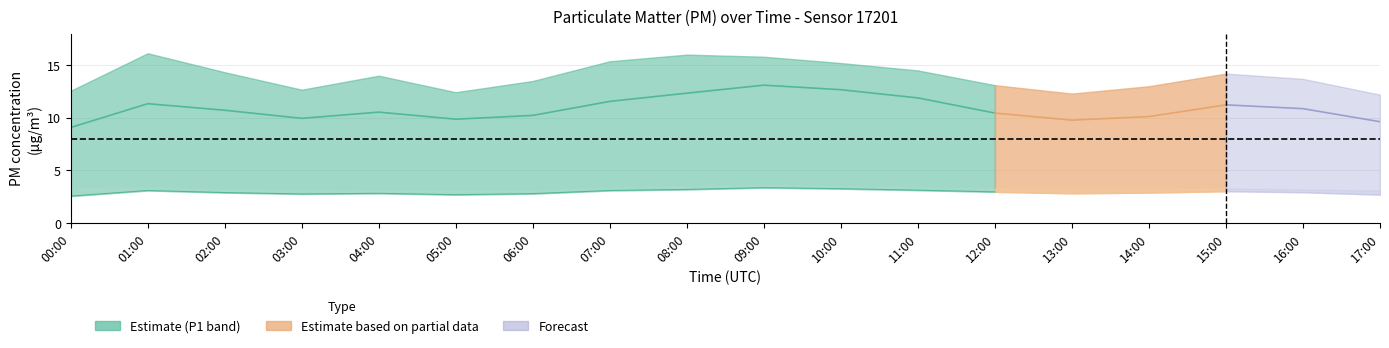

True or false: P2 and P2_upper cross at least once.

False